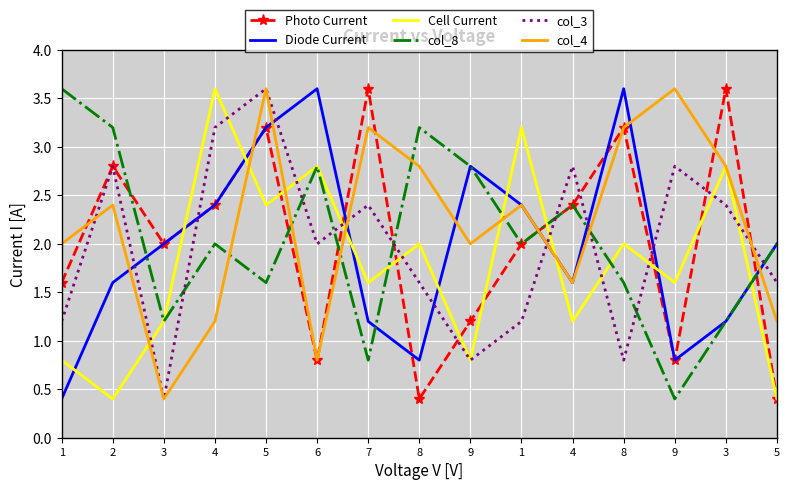

What is the label of the 12th point from the right?

4